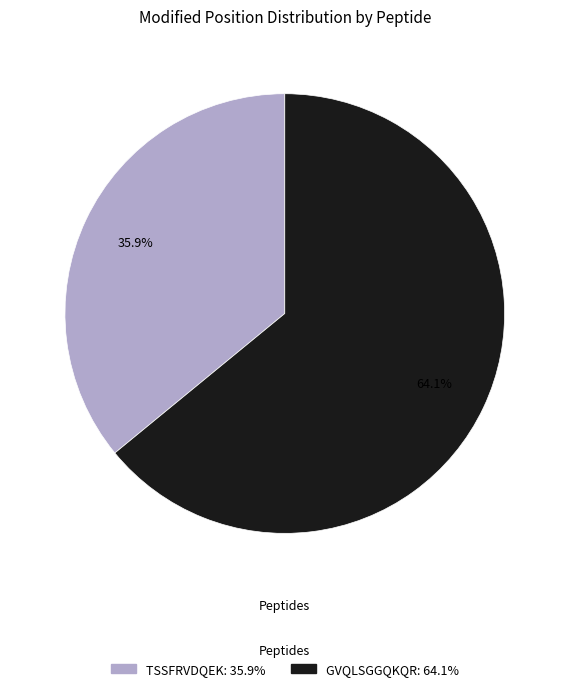

Combined, what portion of the pie is TSSFRVDQEK and GVQLSGGQKQR?

100.0%